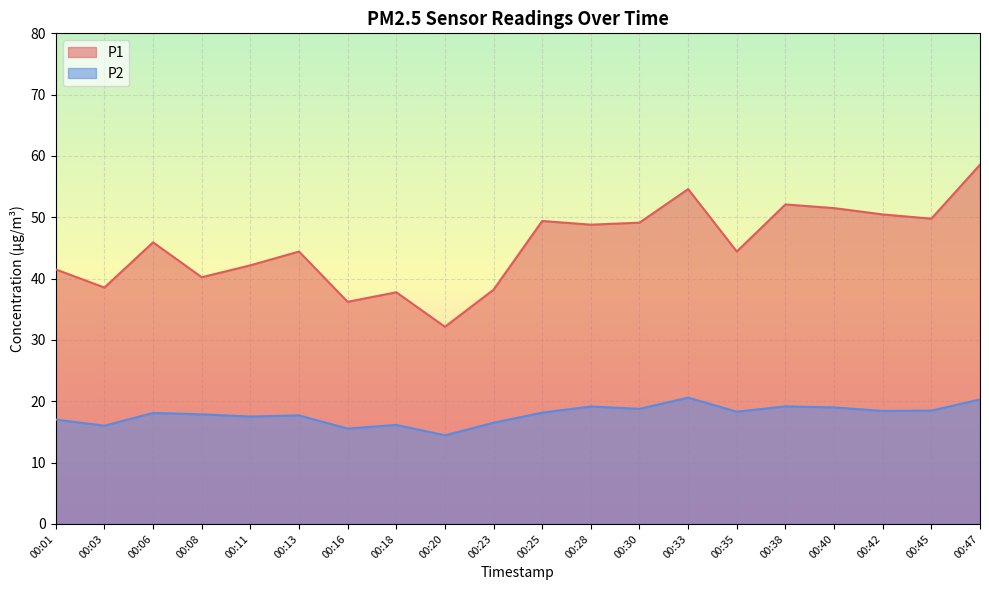

The value of P1 at 00:06 is 45.9. True or false?

True